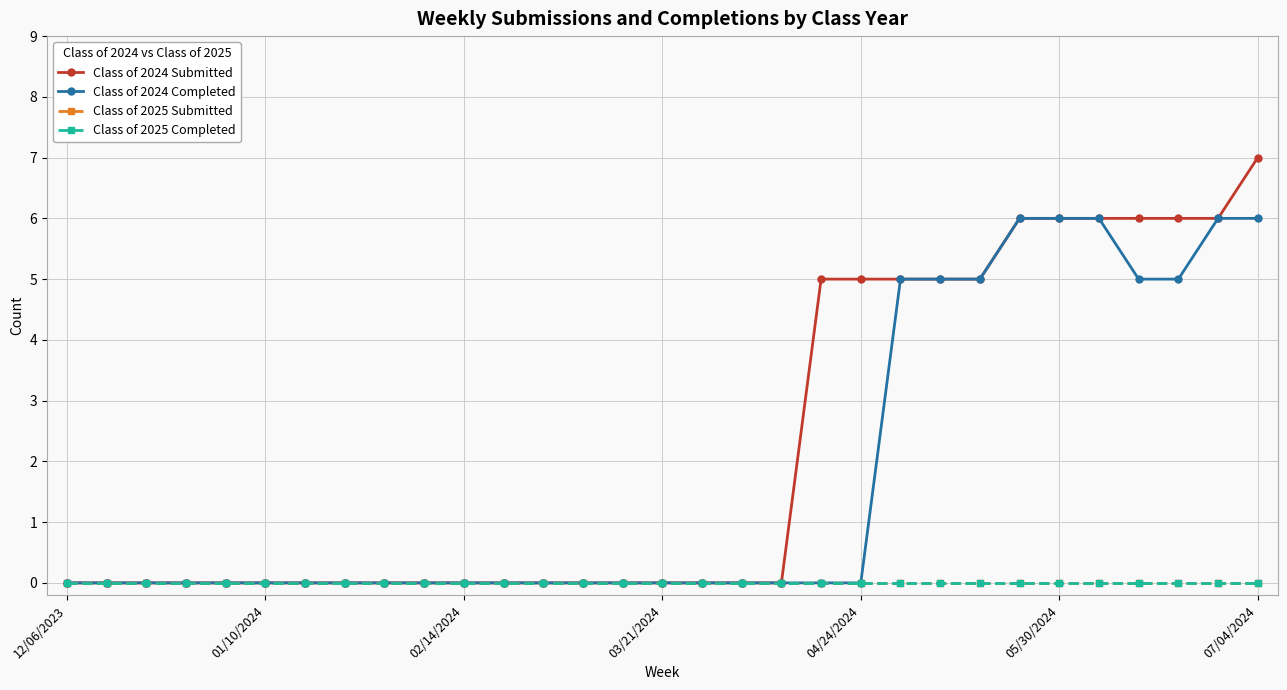

Is this an area chart (filled region under the line)?

No